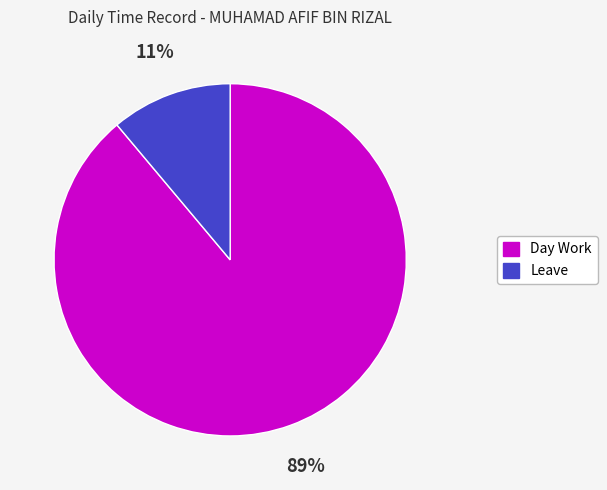

True or false: Leave accounts for 11% of the total.

True